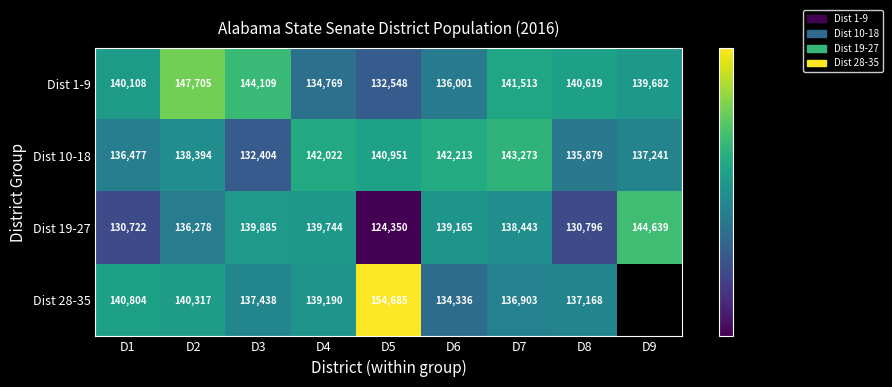

The value of Dist 10-18 at D7 is 143273. True or false?

True